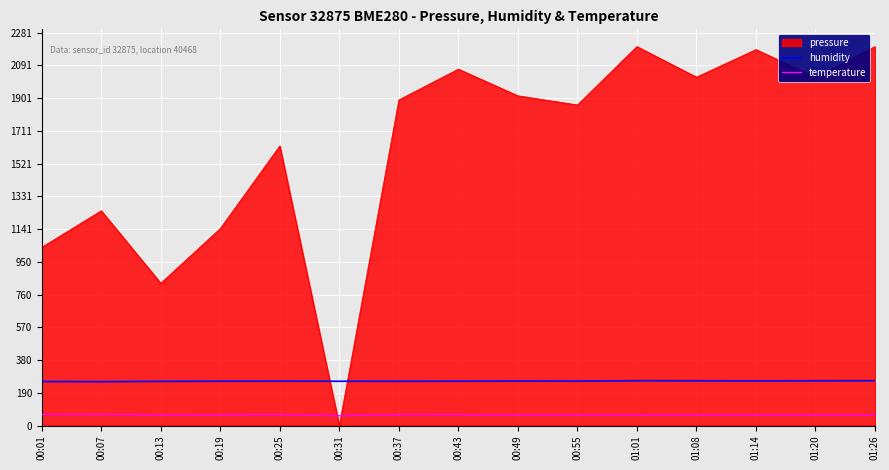

At 01:26, list the series in order from smallest to largest.

temperature, humidity, pressure